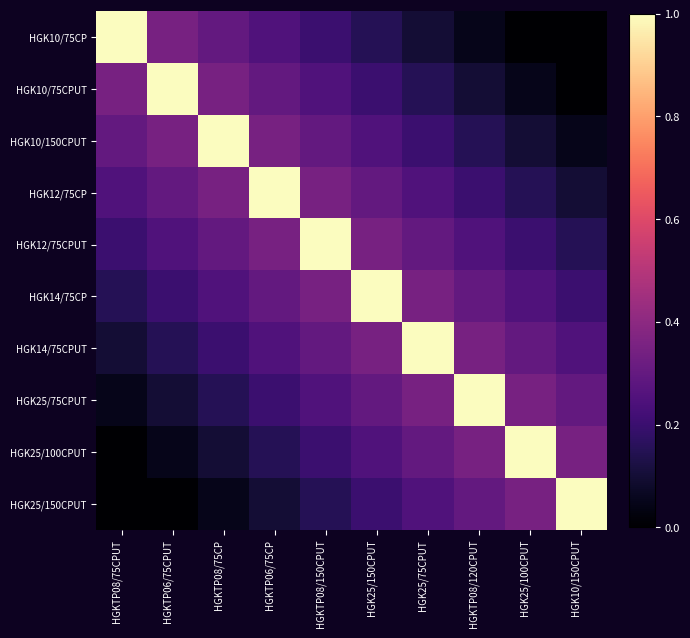

Which has a higher value, HGK25/150CPUT or HGKTP08/75CP?

HGKTP08/75CP